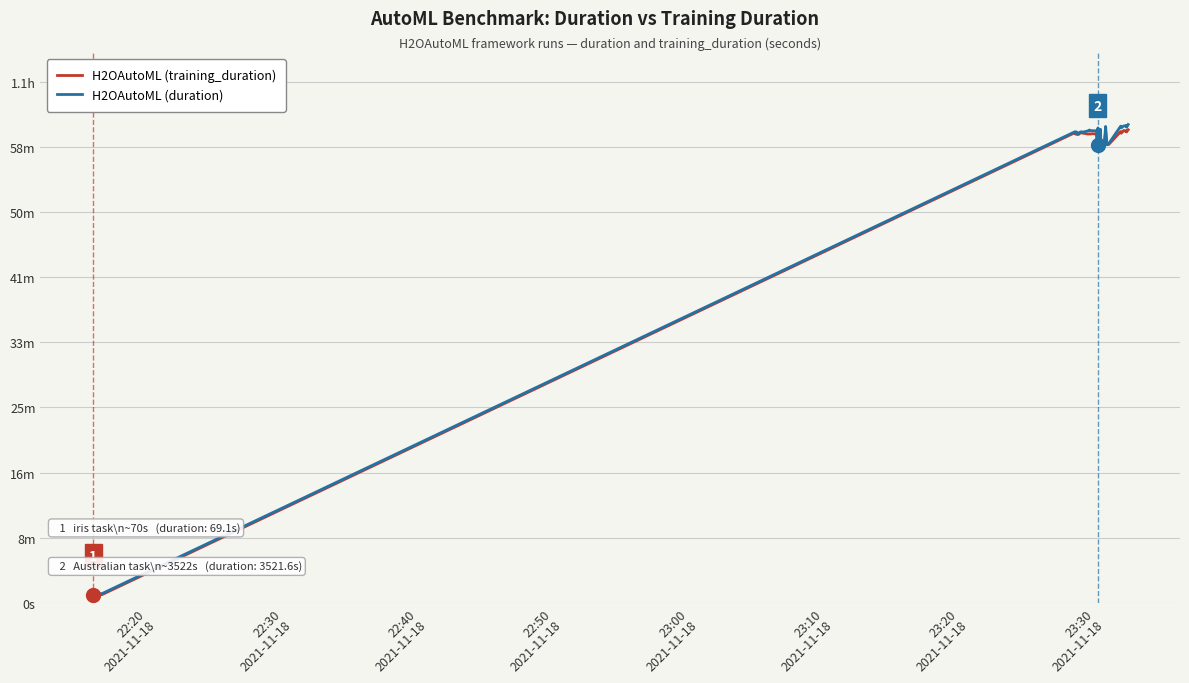

How many lines are shown in the chart?

2